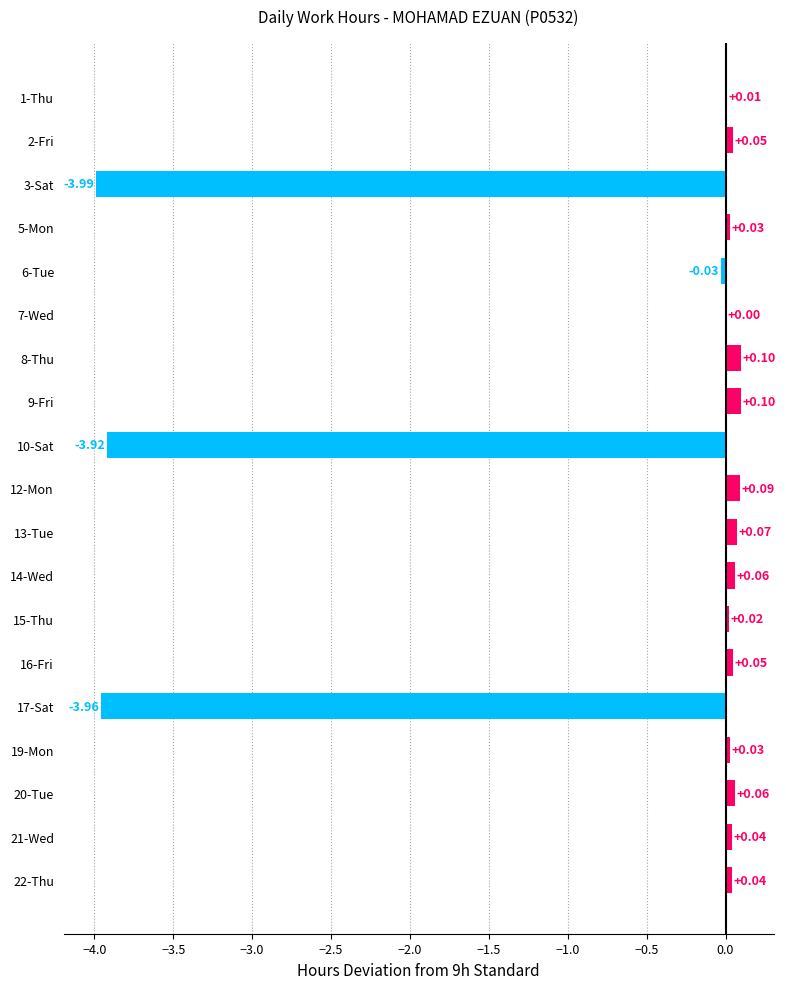

Count the number of data series in this chart.

1